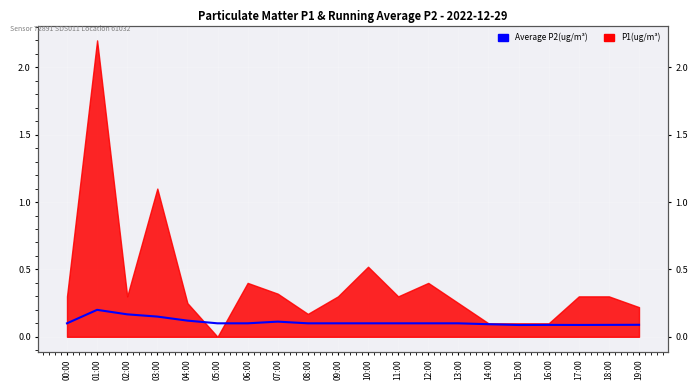

How many interior local valleys (lower than both neighbors) does the data have?

2